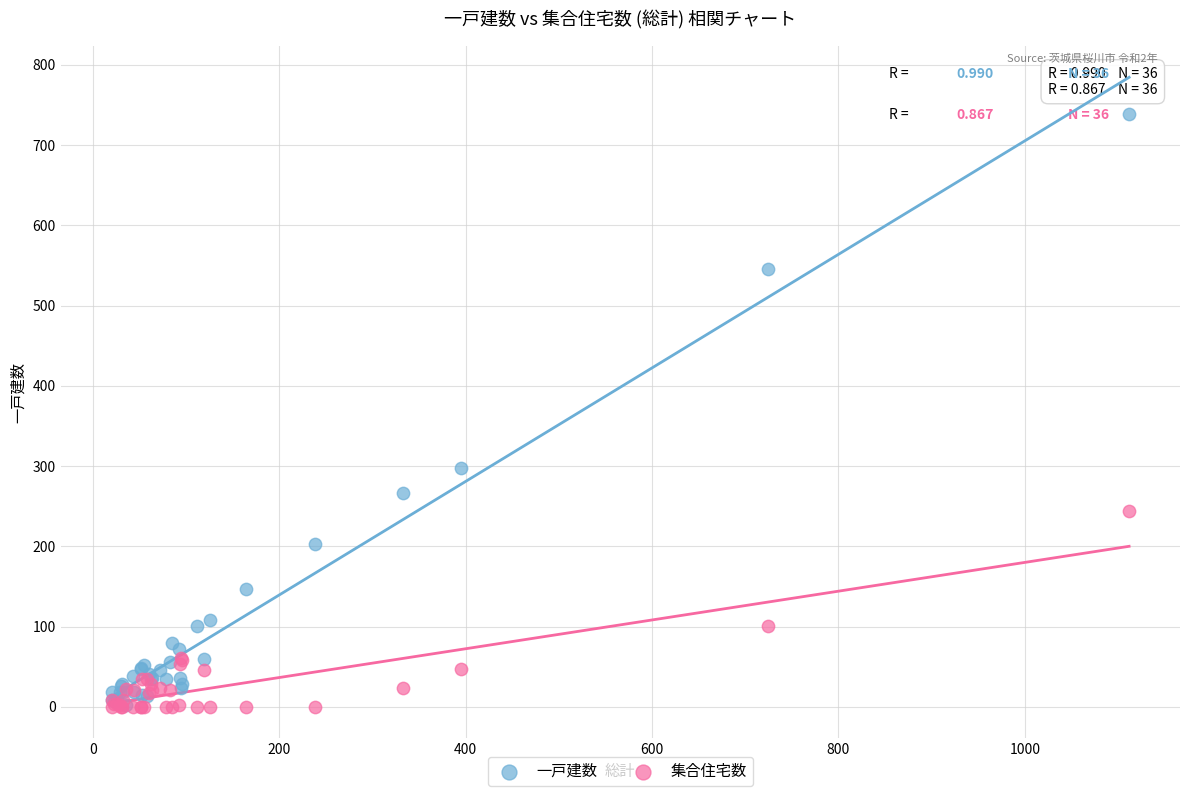

In the 一戸建数 series, what Y value is closest to 370?

298